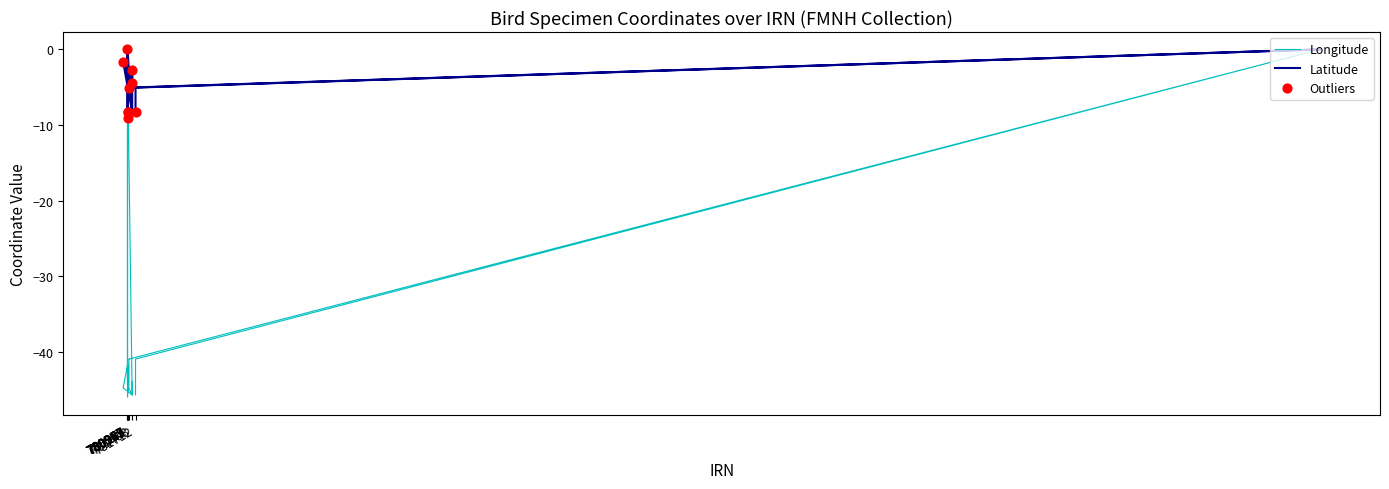

Which series has the largest Y range (max minus min)?

Longitude